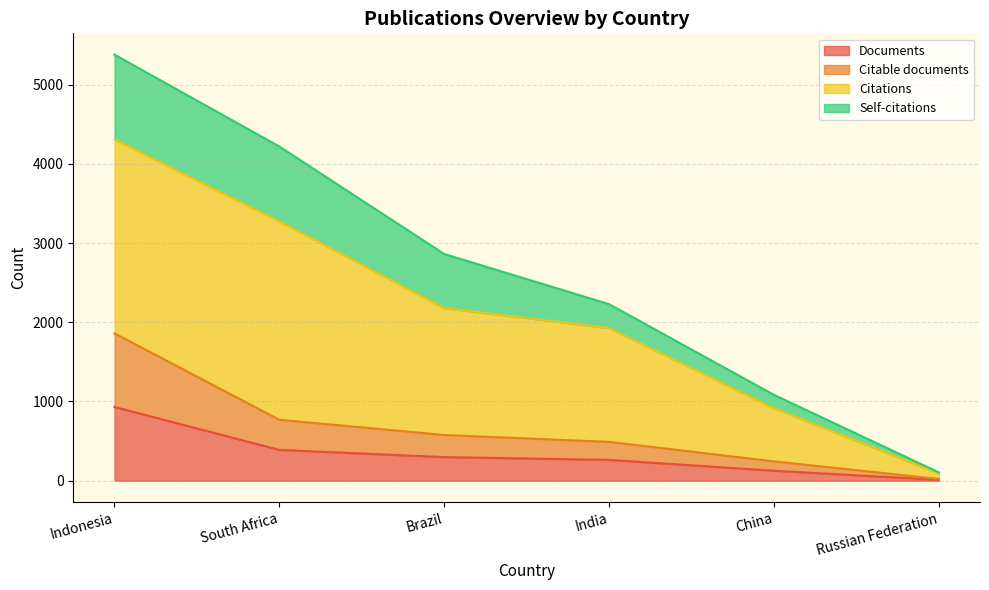

Rank the categories by Documents value from lowest to highest.

Russian Federation, China, India, Brazil, South Africa, Indonesia